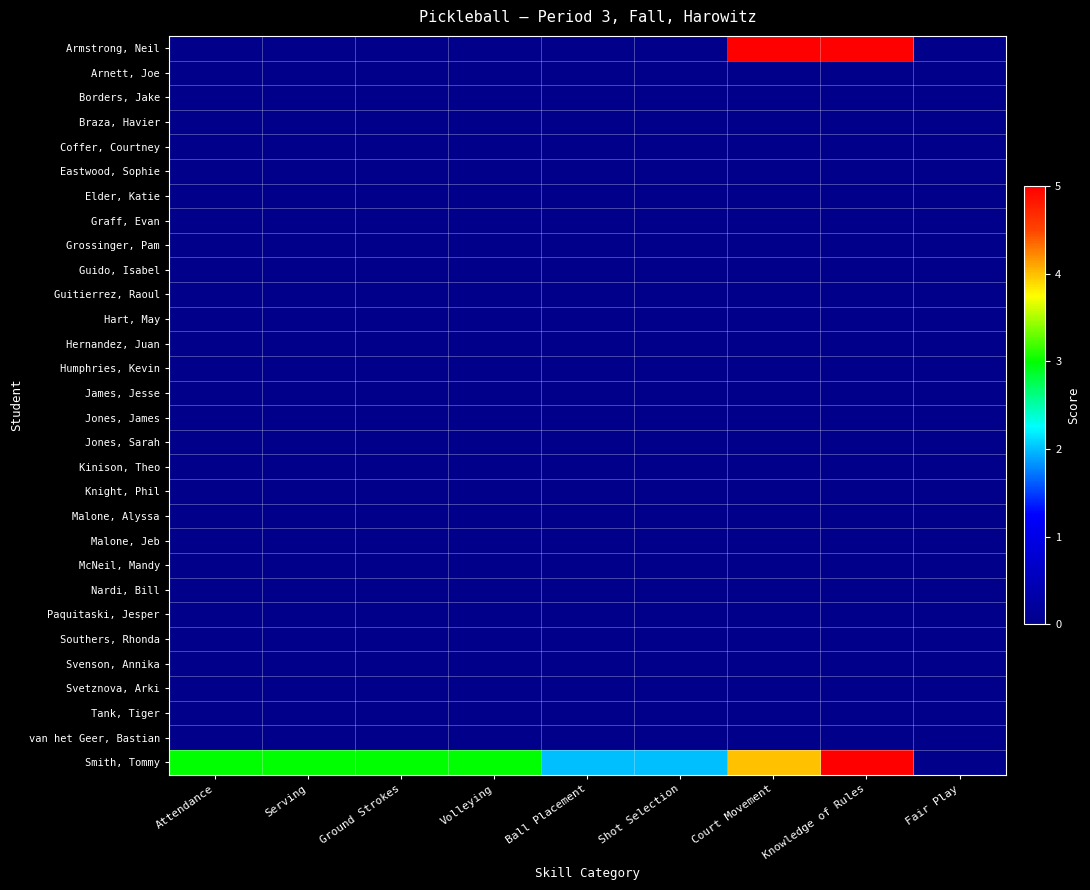

Reading left to right, extract all data points from this chart.

Armstrong, Neil: Attendance=0	Serving=0	Ground Strokes=0	Volleying=0	Ball Placement=0	Shot Selection=0	Court Movement=5	Knowledge of Rules=5	Fair Play=0
Arnett, Joe: Attendance=0	Serving=0	Ground Strokes=0	Volleying=0	Ball Placement=0	Shot Selection=0	Court Movement=0	Knowledge of Rules=0	Fair Play=0
Borders, Jake: Attendance=0	Serving=0	Ground Strokes=0	Volleying=0	Ball Placement=0	Shot Selection=0	Court Movement=0	Knowledge of Rules=0	Fair Play=0
Braza, Havier: Attendance=0	Serving=0	Ground Strokes=0	Volleying=0	Ball Placement=0	Shot Selection=0	Court Movement=0	Knowledge of Rules=0	Fair Play=0
Coffer, Courtney: Attendance=0	Serving=0	Ground Strokes=0	Volleying=0	Ball Placement=0	Shot Selection=0	Court Movement=0	Knowledge of Rules=0	Fair Play=0
Eastwood, Sophie: Attendance=0	Serving=0	Ground Strokes=0	Volleying=0	Ball Placement=0	Shot Selection=0	Court Movement=0	Knowledge of Rules=0	Fair Play=0
Elder, Katie: Attendance=0	Serving=0	Ground Strokes=0	Volleying=0	Ball Placement=0	Shot Selection=0	Court Movement=0	Knowledge of Rules=0	Fair Play=0
Graff, Evan: Attendance=0	Serving=0	Ground Strokes=0	Volleying=0	Ball Placement=0	Shot Selection=0	Court Movement=0	Knowledge of Rules=0	Fair Play=0
Grossinger, Pam: Attendance=0	Serving=0	Ground Strokes=0	Volleying=0	Ball Placement=0	Shot Selection=0	Court Movement=0	Knowledge of Rules=0	Fair Play=0
Guido, Isabel: Attendance=0	Serving=0	Ground Strokes=0	Volleying=0	Ball Placement=0	Shot Selection=0	Court Movement=0	Knowledge of Rules=0	Fair Play=0
Guitierrez, Raoul: Attendance=0	Serving=0	Ground Strokes=0	Volleying=0	Ball Placement=0	Shot Selection=0	Court Movement=0	Knowledge of Rules=0	Fair Play=0
Hart, May: Attendance=0	Serving=0	Ground Strokes=0	Volleying=0	Ball Placement=0	Shot Selection=0	Court Movement=0	Knowledge of Rules=0	Fair Play=0
Hernandez, Juan: Attendance=0	Serving=0	Ground Strokes=0	Volleying=0	Ball Placement=0	Shot Selection=0	Court Movement=0	Knowledge of Rules=0	Fair Play=0
Humphries, Kevin: Attendance=0	Serving=0	Ground Strokes=0	Volleying=0	Ball Placement=0	Shot Selection=0	Court Movement=0	Knowledge of Rules=0	Fair Play=0
James, Jesse: Attendance=0	Serving=0	Ground Strokes=0	Volleying=0	Ball Placement=0	Shot Selection=0	Court Movement=0	Knowledge of Rules=0	Fair Play=0
Jones, James: Attendance=0	Serving=0	Ground Strokes=0	Volleying=0	Ball Placement=0	Shot Selection=0	Court Movement=0	Knowledge of Rules=0	Fair Play=0
Jones, Sarah: Attendance=0	Serving=0	Ground Strokes=0	Volleying=0	Ball Placement=0	Shot Selection=0	Court Movement=0	Knowledge of Rules=0	Fair Play=0
Kinison, Theo: Attendance=0	Serving=0	Ground Strokes=0	Volleying=0	Ball Placement=0	Shot Selection=0	Court Movement=0	Knowledge of Rules=0	Fair Play=0
Knight, Phil: Attendance=0	Serving=0	Ground Strokes=0	Volleying=0	Ball Placement=0	Shot Selection=0	Court Movement=0	Knowledge of Rules=0	Fair Play=0
Malone, Alyssa: Attendance=0	Serving=0	Ground Strokes=0	Volleying=0	Ball Placement=0	Shot Selection=0	Court Movement=0	Knowledge of Rules=0	Fair Play=0
Malone, Jeb: Attendance=0	Serving=0	Ground Strokes=0	Volleying=0	Ball Placement=0	Shot Selection=0	Court Movement=0	Knowledge of Rules=0	Fair Play=0
McNeil, Mandy: Attendance=0	Serving=0	Ground Strokes=0	Volleying=0	Ball Placement=0	Shot Selection=0	Court Movement=0	Knowledge of Rules=0	Fair Play=0
Nardi, Bill: Attendance=0	Serving=0	Ground Strokes=0	Volleying=0	Ball Placement=0	Shot Selection=0	Court Movement=0	Knowledge of Rules=0	Fair Play=0
Paquitaski, Jesper: Attendance=0	Serving=0	Ground Strokes=0	Volleying=0	Ball Placement=0	Shot Selection=0	Court Movement=0	Knowledge of Rules=0	Fair Play=0
Southers, Rhonda: Attendance=0	Serving=0	Ground Strokes=0	Volleying=0	Ball Placement=0	Shot Selection=0	Court Movement=0	Knowledge of Rules=0	Fair Play=0
Svenson, Annika: Attendance=0	Serving=0	Ground Strokes=0	Volleying=0	Ball Placement=0	Shot Selection=0	Court Movement=0	Knowledge of Rules=0	Fair Play=0
Svetznova, Arki: Attendance=0	Serving=0	Ground Strokes=0	Volleying=0	Ball Placement=0	Shot Selection=0	Court Movement=0	Knowledge of Rules=0	Fair Play=0
Tank, Tiger: Attendance=0	Serving=0	Ground Strokes=0	Volleying=0	Ball Placement=0	Shot Selection=0	Court Movement=0	Knowledge of Rules=0	Fair Play=0
van het Geer, Bastian: Attendance=0	Serving=0	Ground Strokes=0	Volleying=0	Ball Placement=0	Shot Selection=0	Court Movement=0	Knowledge of Rules=0	Fair Play=0
Smith, Tommy: Attendance=3	Serving=3	Ground Strokes=3	Volleying=3	Ball Placement=2	Shot Selection=2	Court Movement=4	Knowledge of Rules=5	Fair Play=0